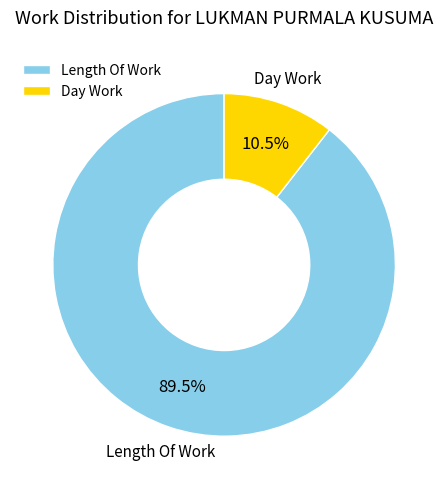

True or false: Day Work accounts for 24% of the total.

False